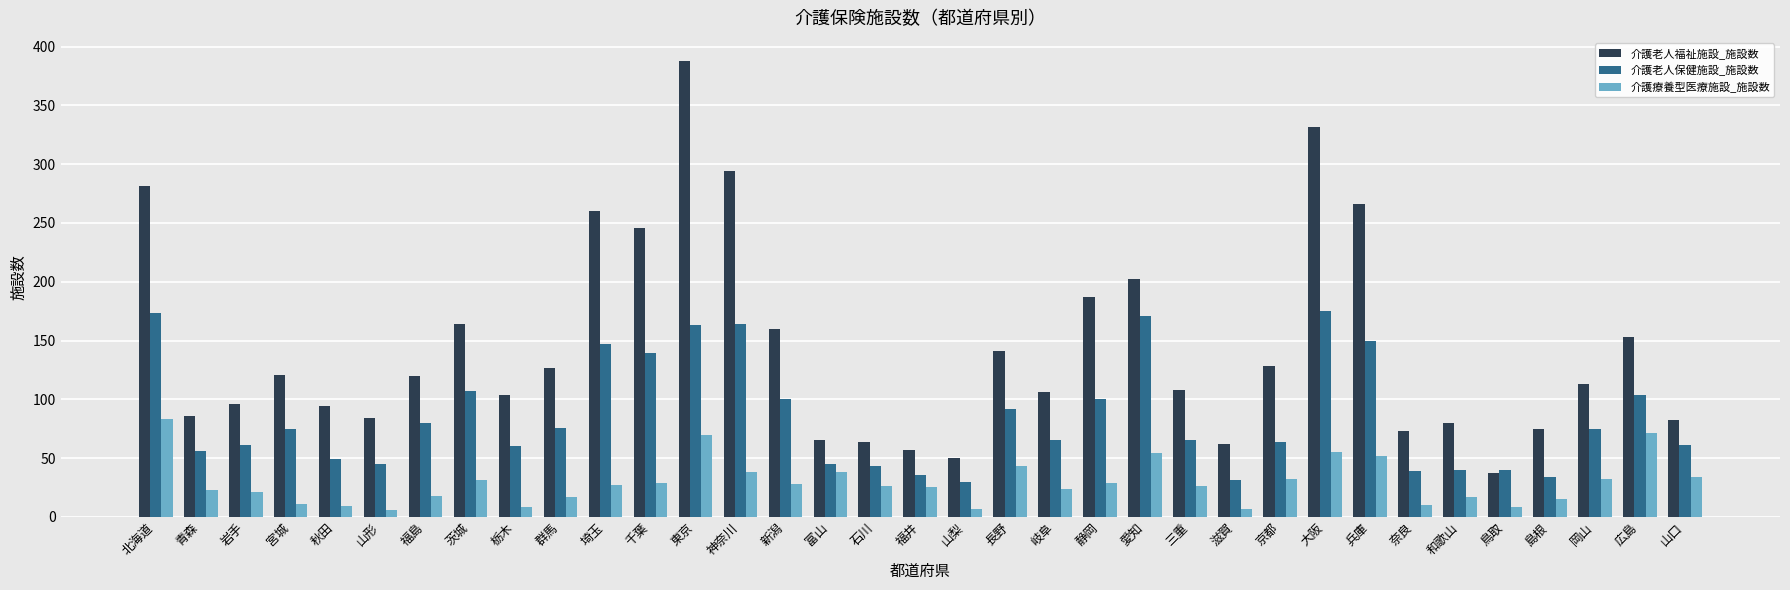

At which label is 介護老人福祉施設_施設数 closest to 212?

愛知